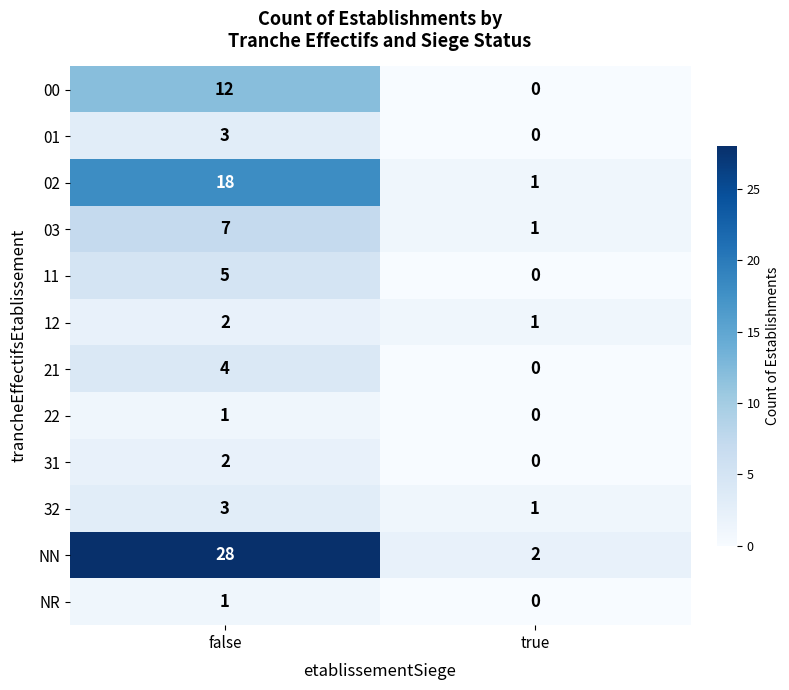

Which category has the lowest value in the 01 series?

true